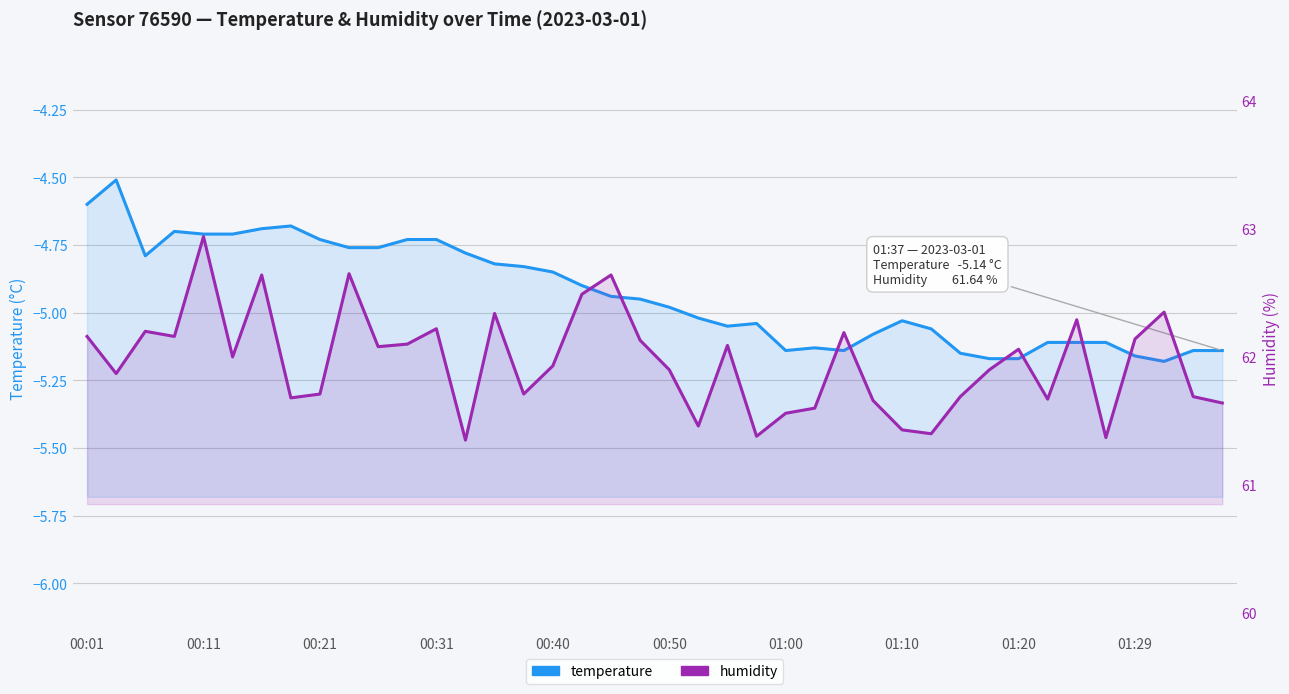

What is the average value of the humidity series?

62.0